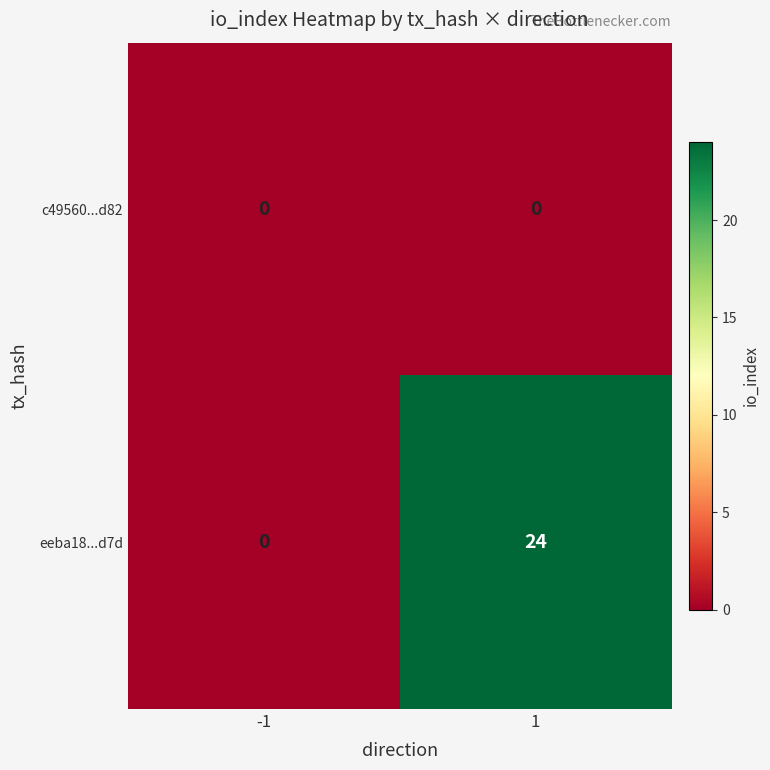

True or false: c49560...d82 has a value of 0 at 1.

True